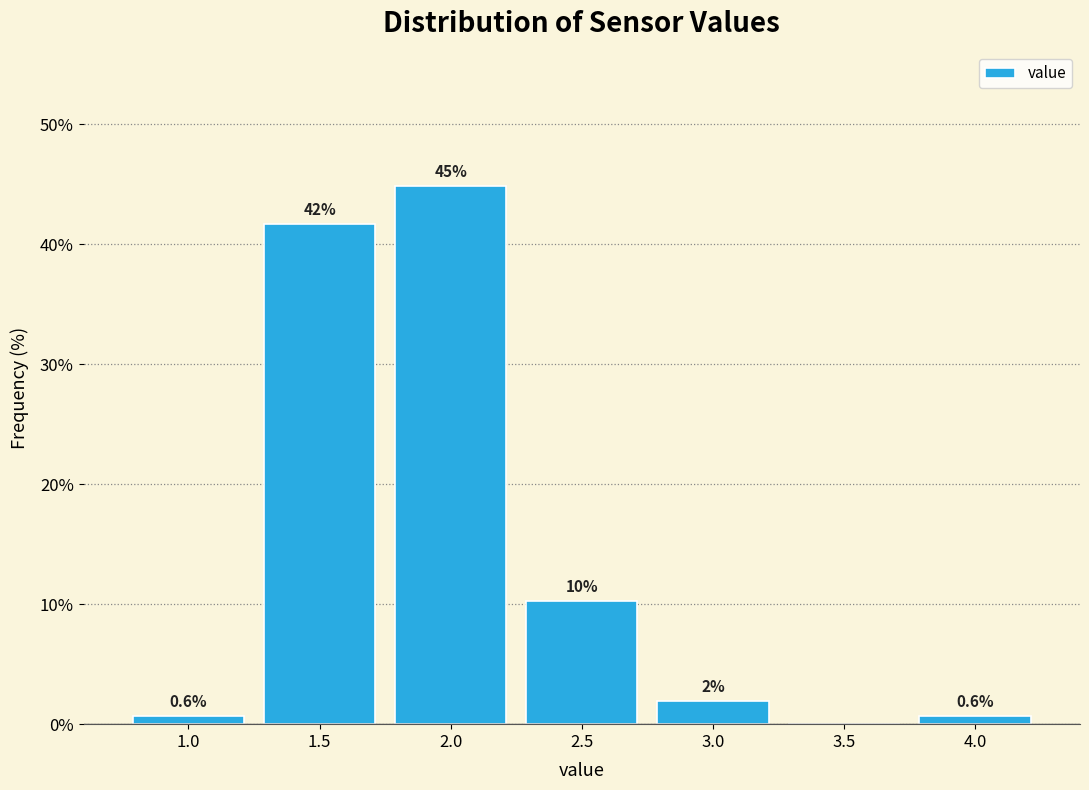

At which label does the data first exceed 1?

1.5